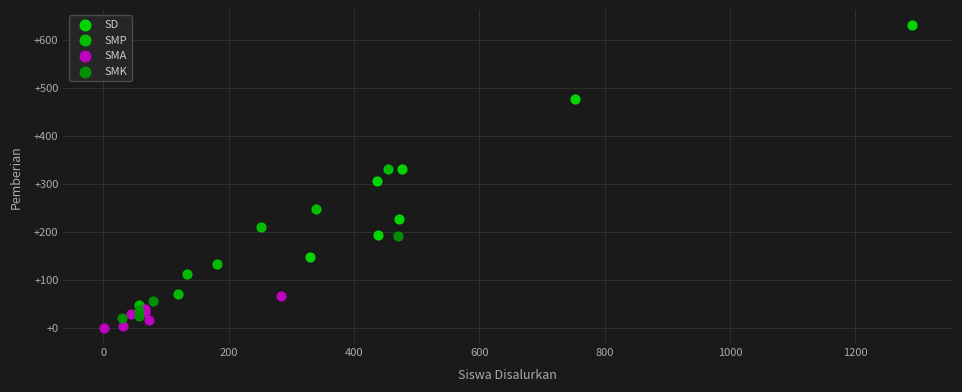

Which series reaches the maximum Y coordinate?

SD